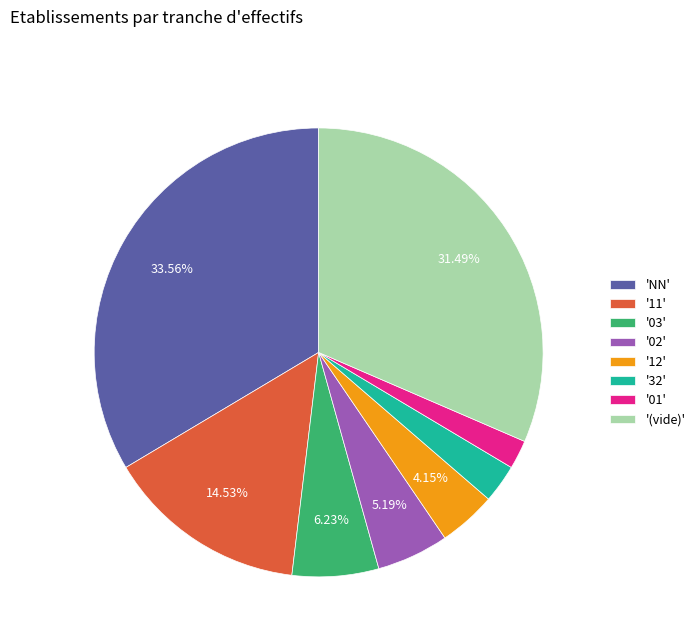

Between '03' and '11', which is larger?

'11'